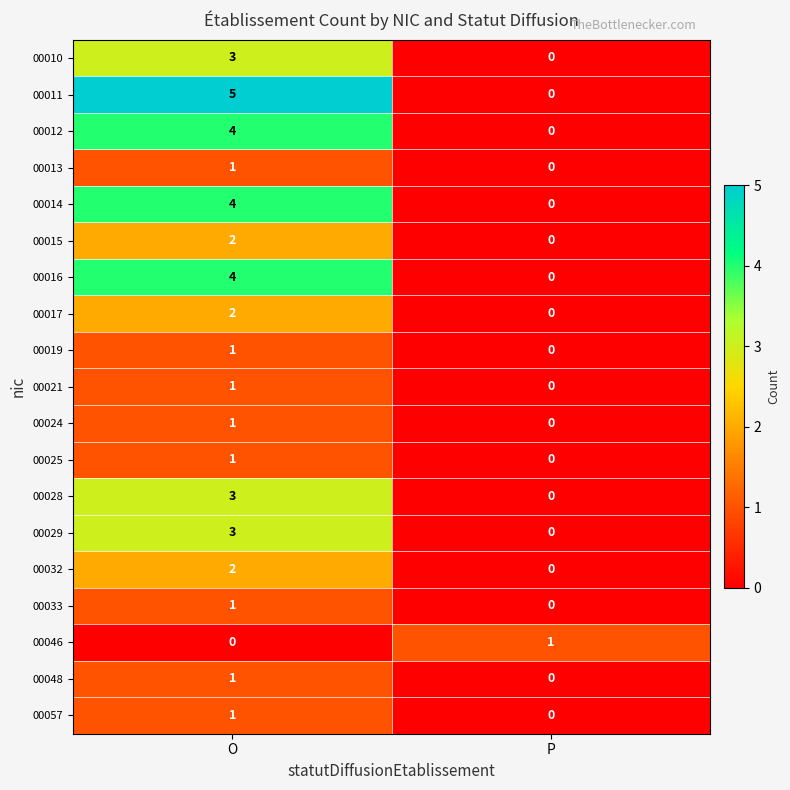

Which category has the highest value across all series?

O